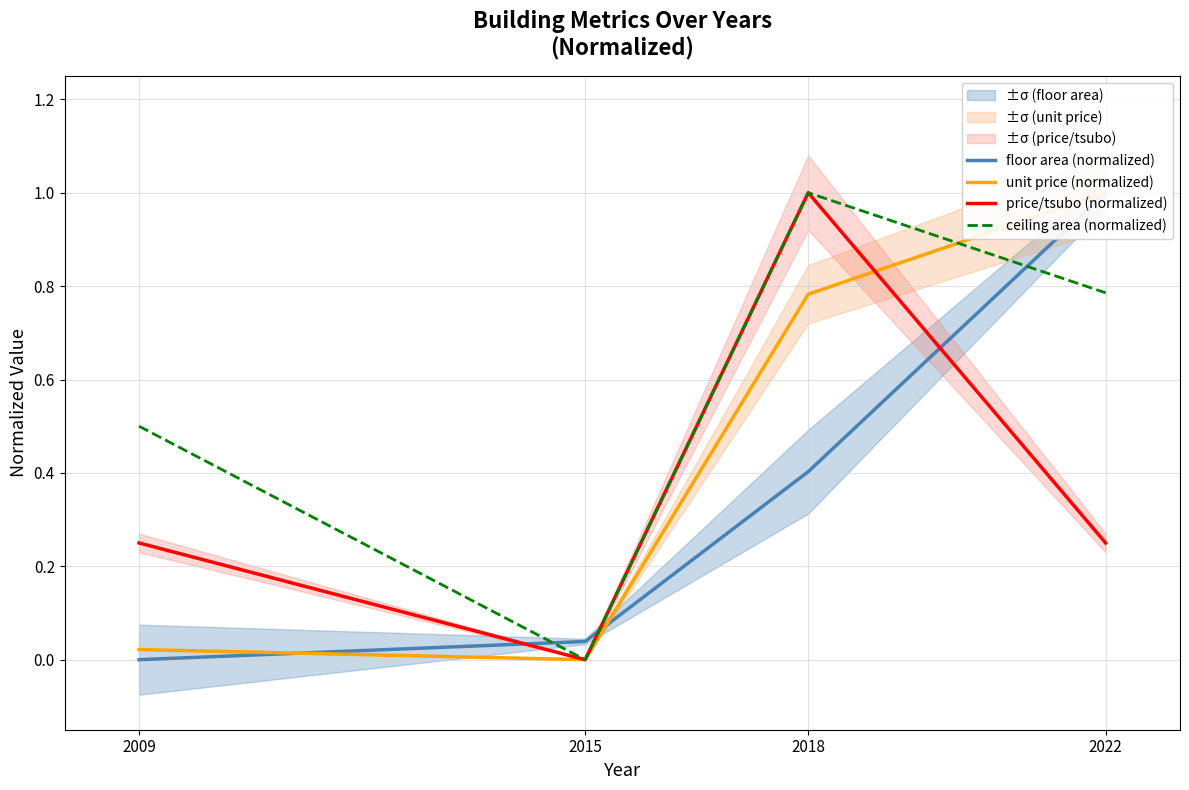

What is the difference between the maximum and minimum values in the price/tsubo (normalized) series?

1.0